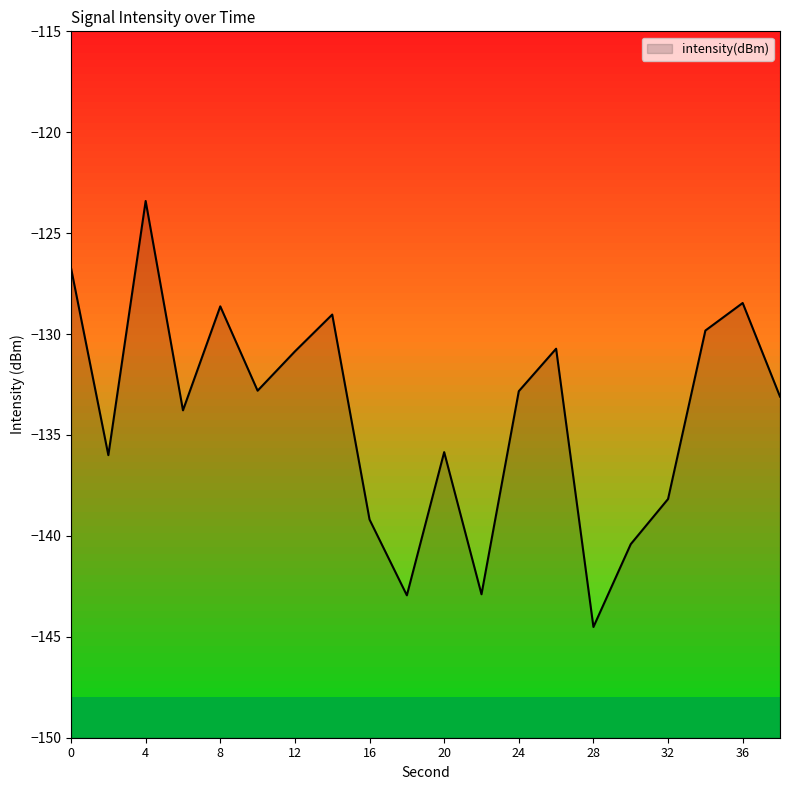

What is the sum of the values at 30 and 20?

-276.3